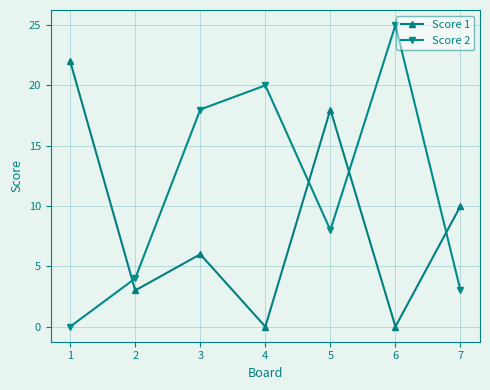

What are all the series names shown in the legend?

Score 1, Score 2